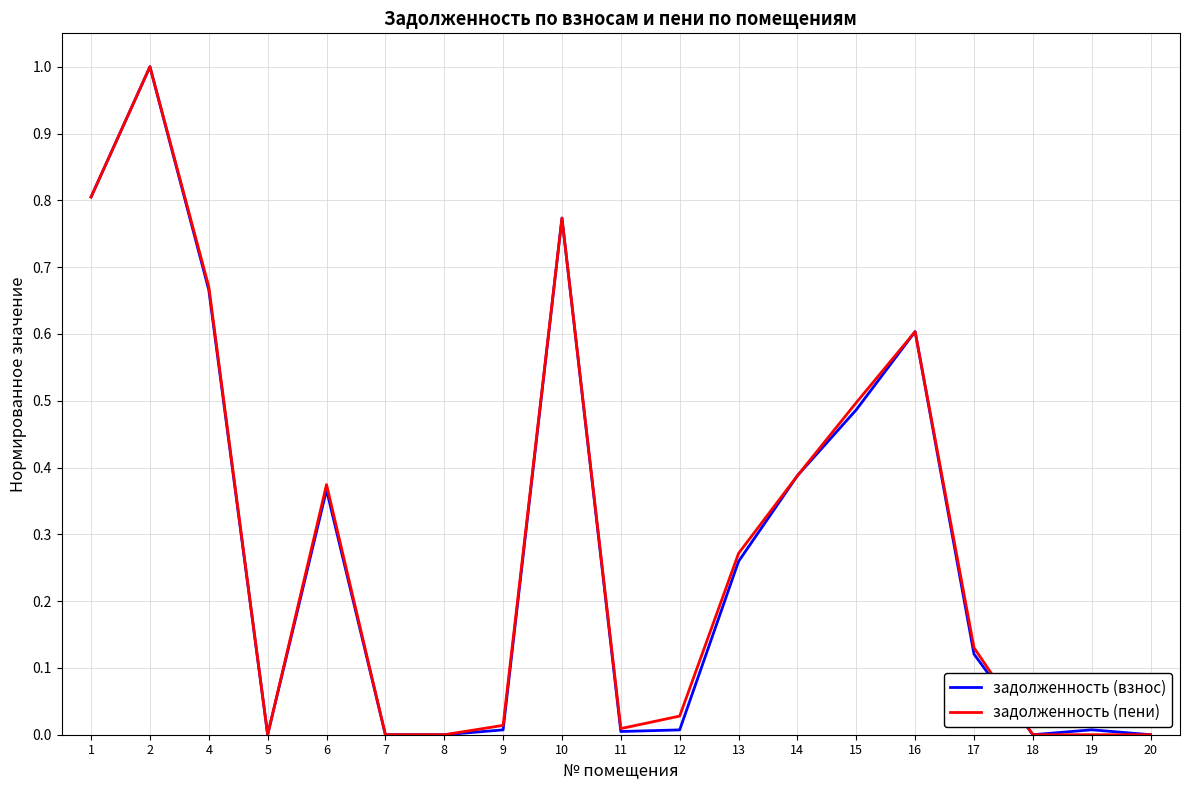

What is the greatest value displayed?

1.0